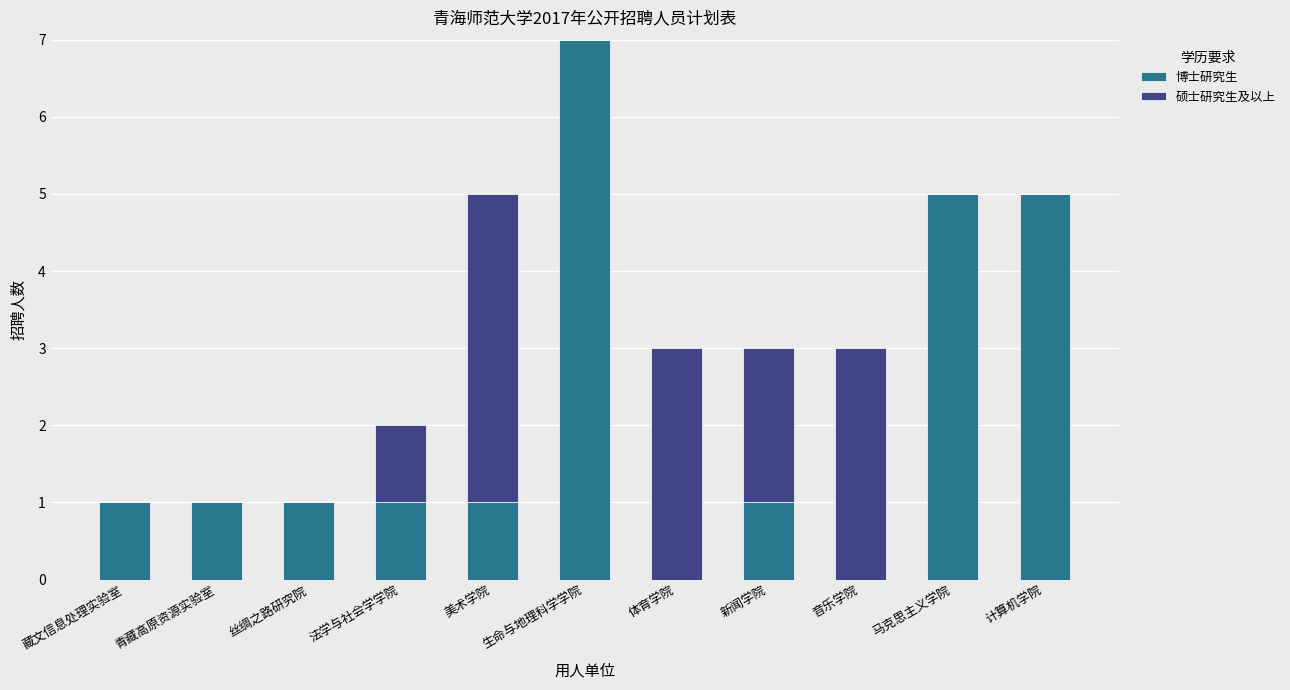

At which category is the sum across all series the highest?

生命与地理科学学院